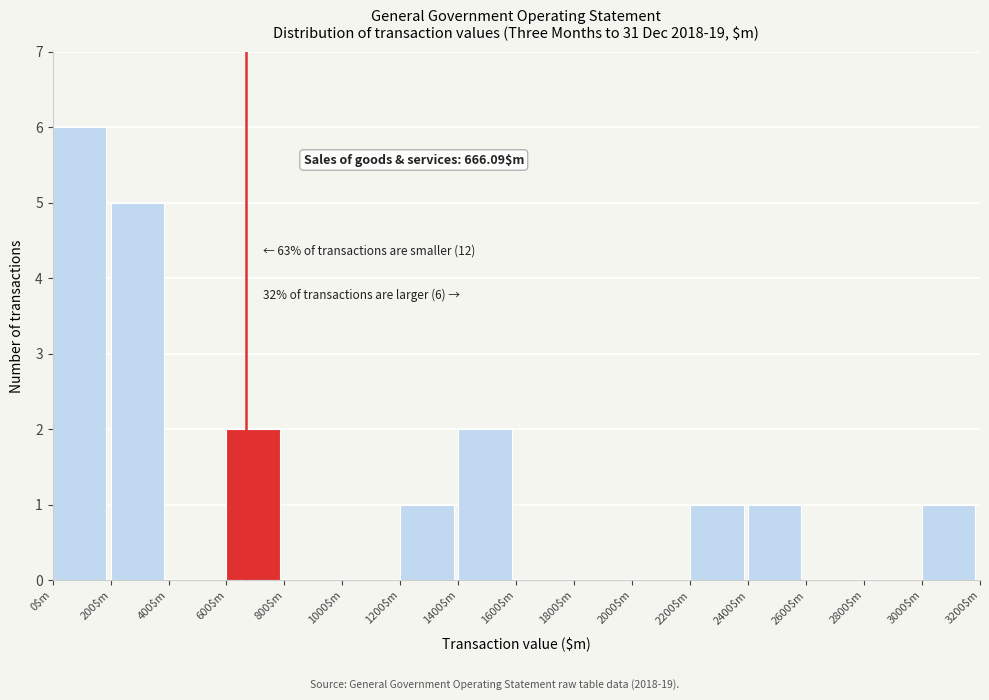

Over which range of the x-axis is the bar tallest?

0 to 200